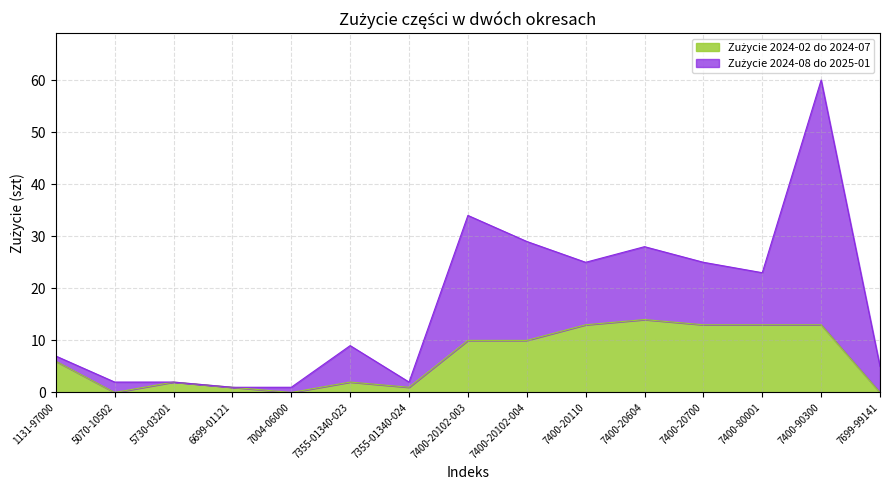

What is the label of the 14th point from the left?

7400-90300